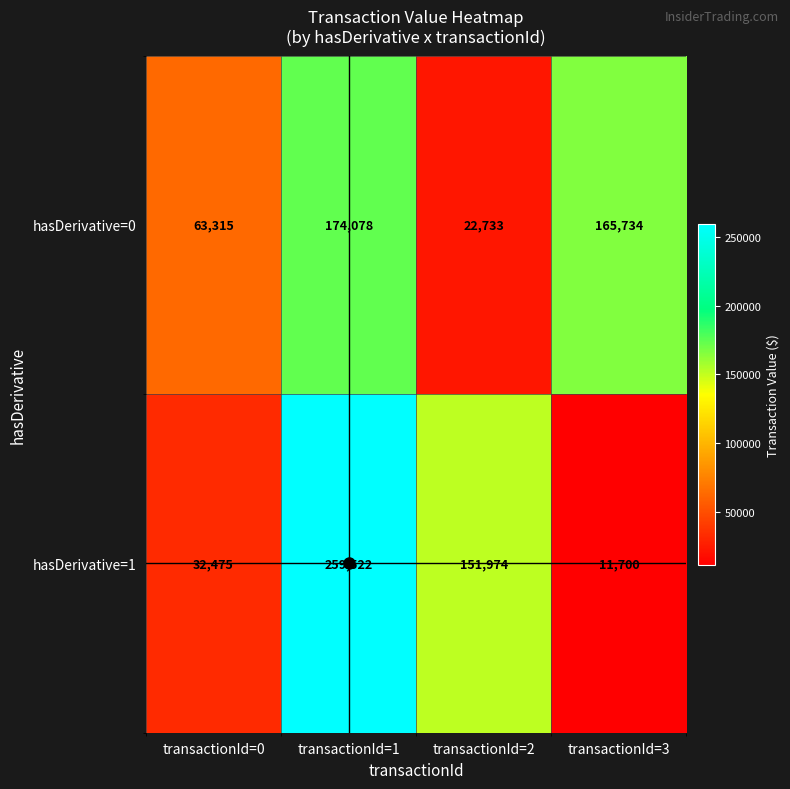

What is the difference between the maximum and second lowest values in the hasDerivative=1 series?

227047